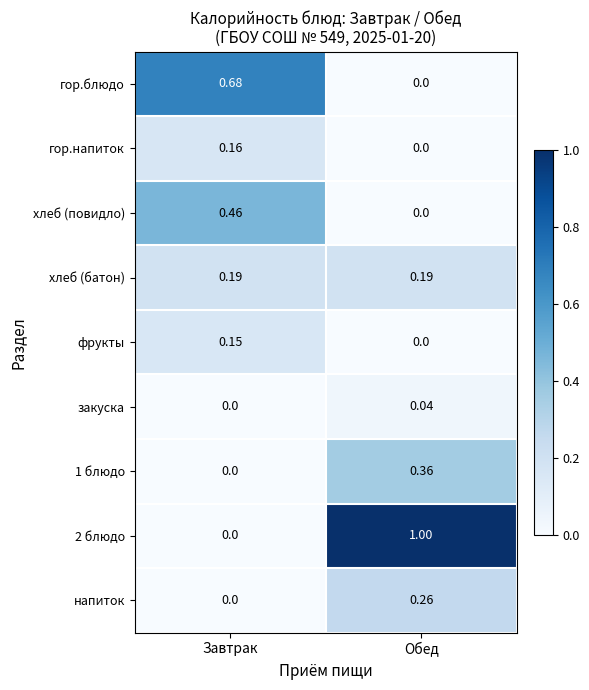

Rank the categories by 1 блюдо value from highest to lowest.

Обед, Завтрак